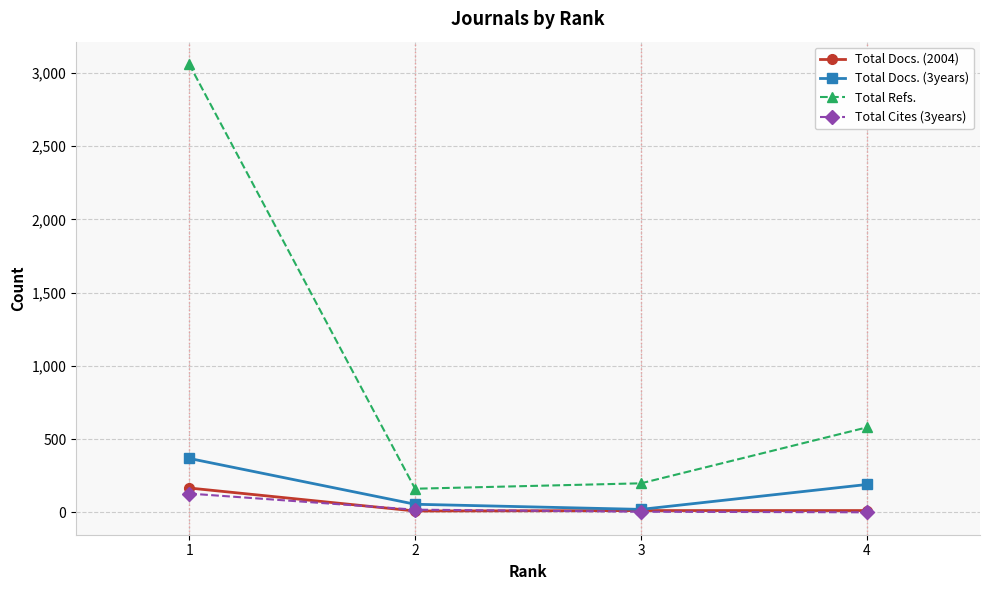

What is the difference between the maximum and minimum values in the Total Refs. series?

2899